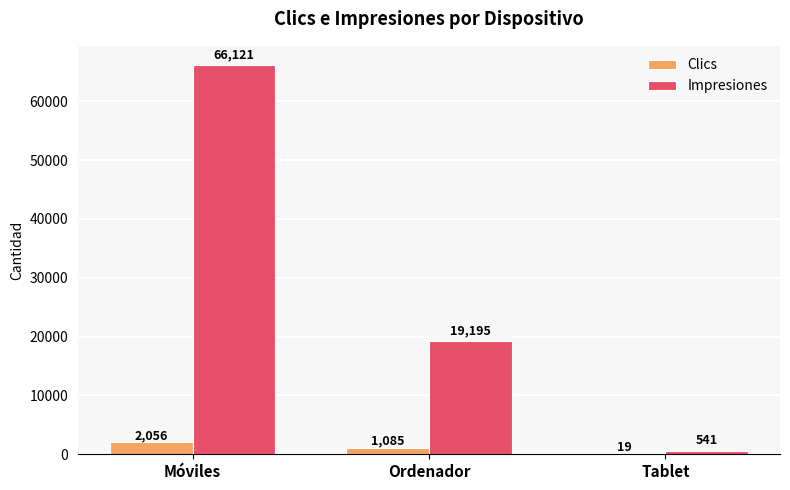

Count the Clics values in the range 19 to 2056.

3